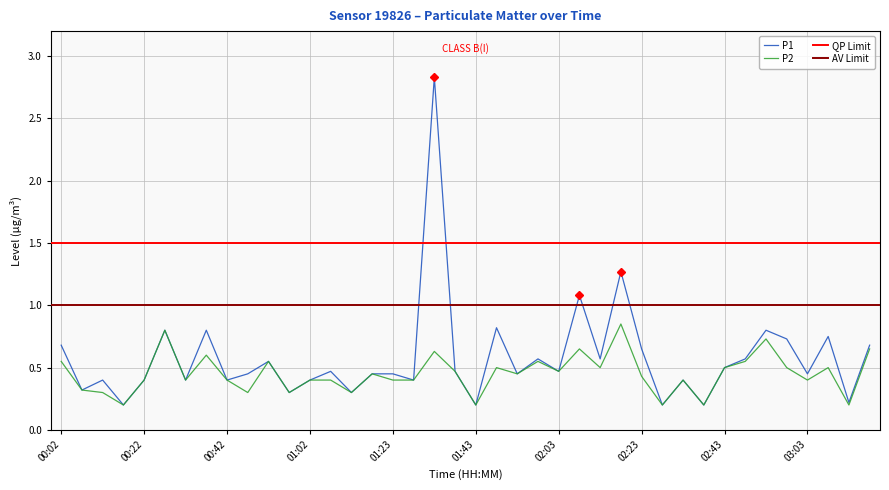

True or false: P2 and P1 intersect in this chart.

False